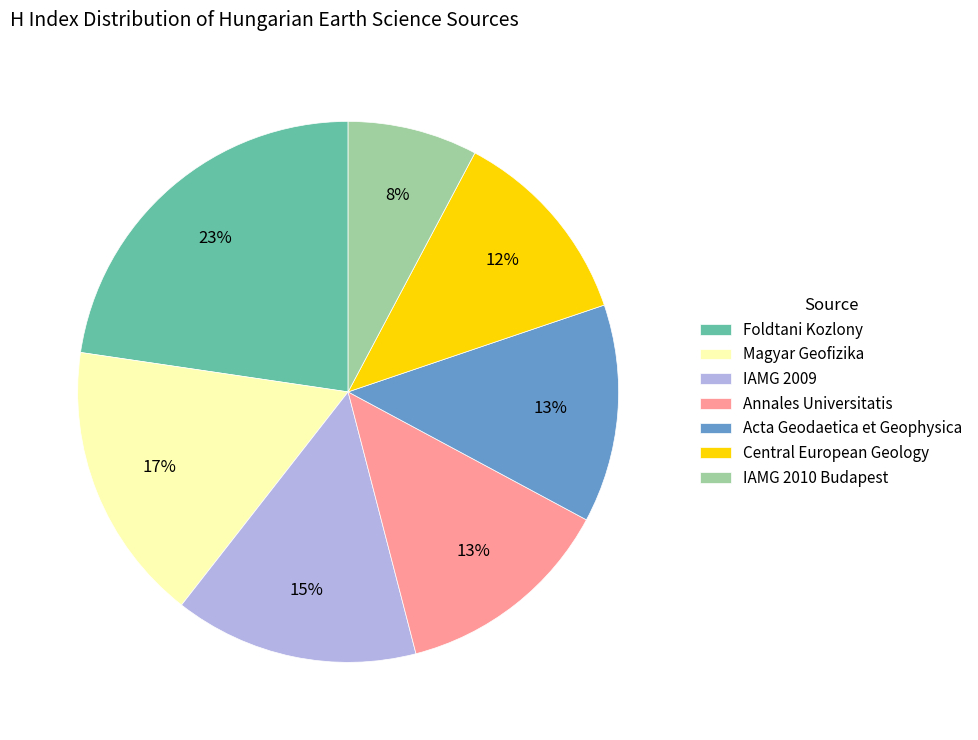

Which slice is the largest?

Foldtani Kozlony